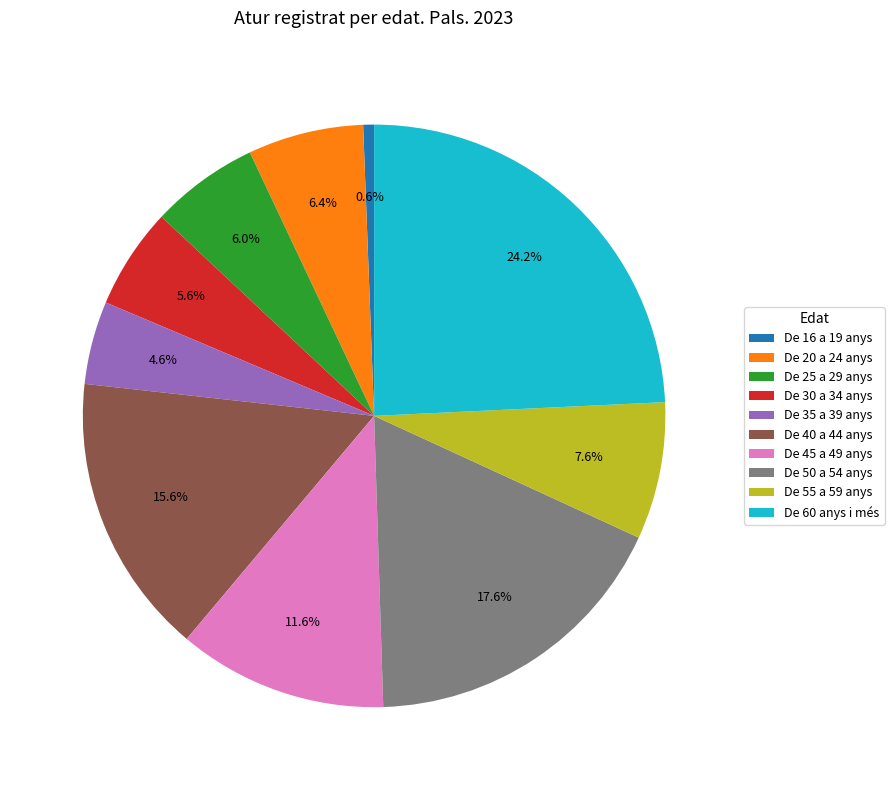

How many slices are in this pie chart?

10